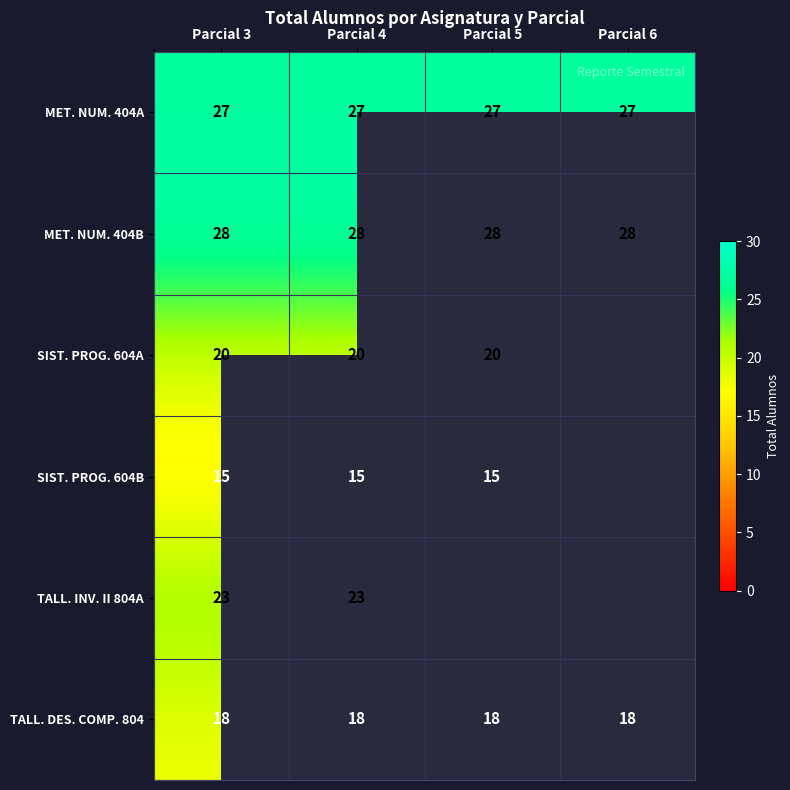

Is the value of SIST. PROG. 604A at Parcial 3 greater than the value of SIST. PROG. 604B at Parcial 5?

Yes